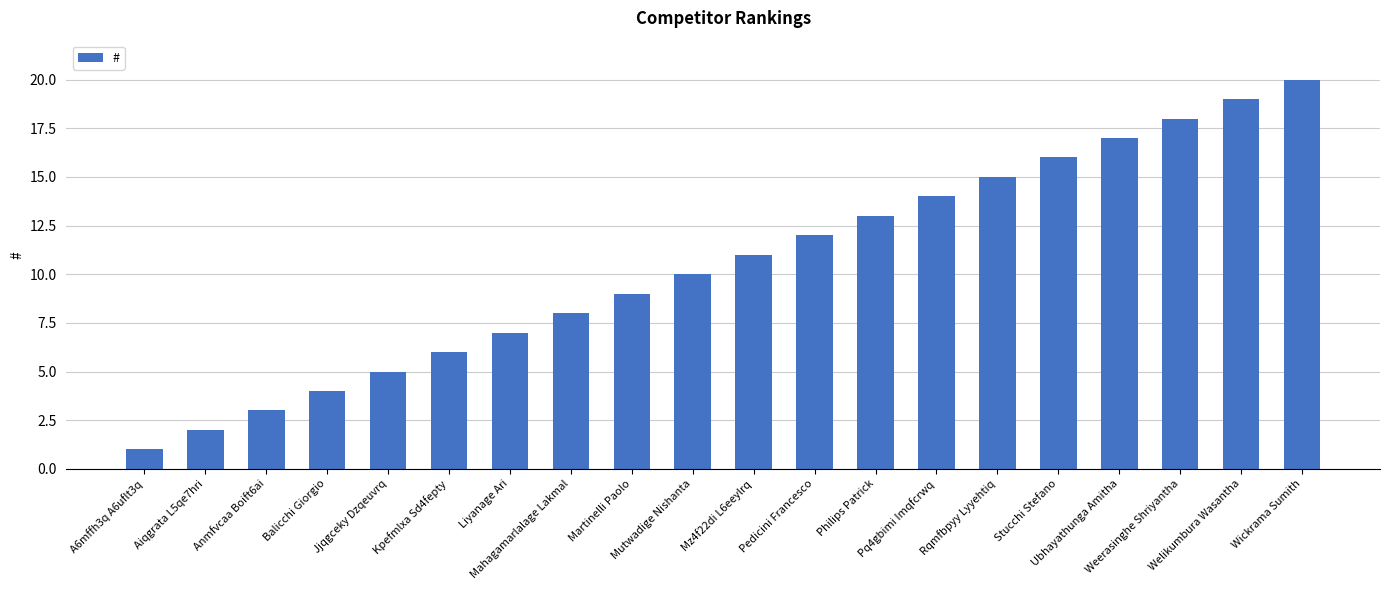

Read the value at Liyanage Ari.

7